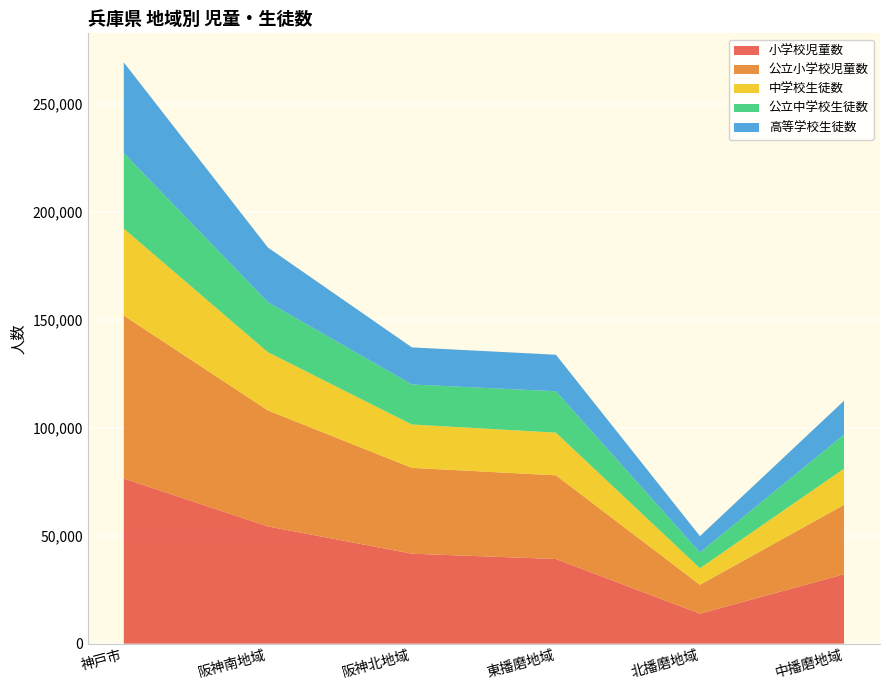

Reading right to left, what are all the values shown in this chart?

小学校児童数: 32132	13883	39187	41653	54289	76482
公立小学校児童数: 32132	13382	38763	39746	53722	75440
中学校生徒数: 16744	7660	19749	20078	26957	40248
公立中学校生徒数: 15793	7330	19167	18530	23190	34945
高等学校生徒数: 15646	7522	16906	17171	25278	42009